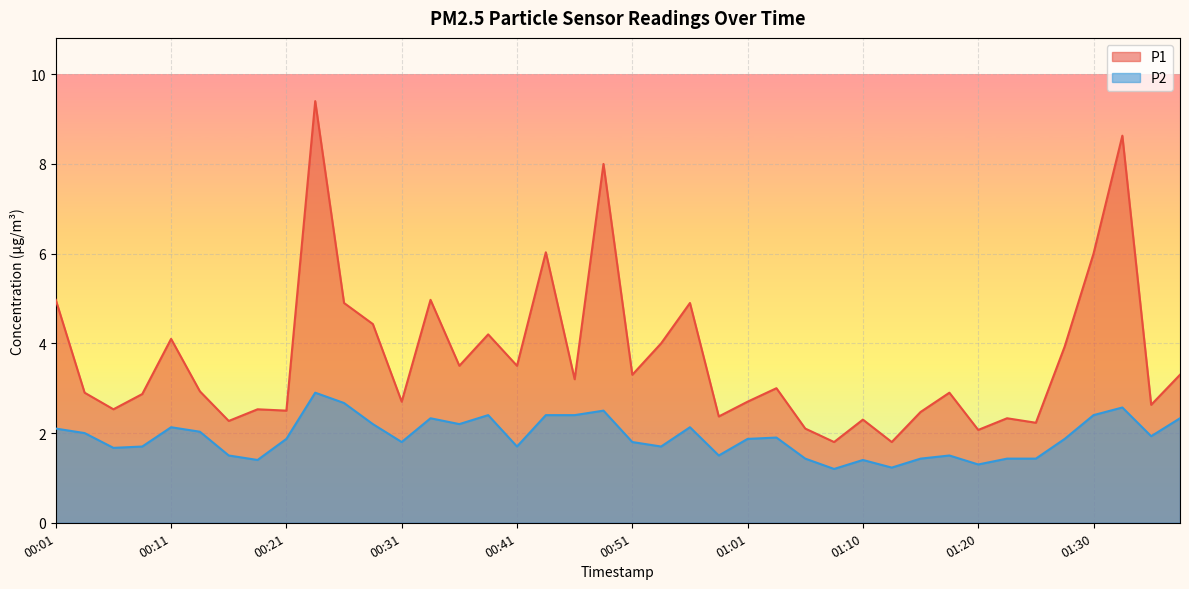

What is the difference between the maximum and minimum values in the P2 series?

1.7